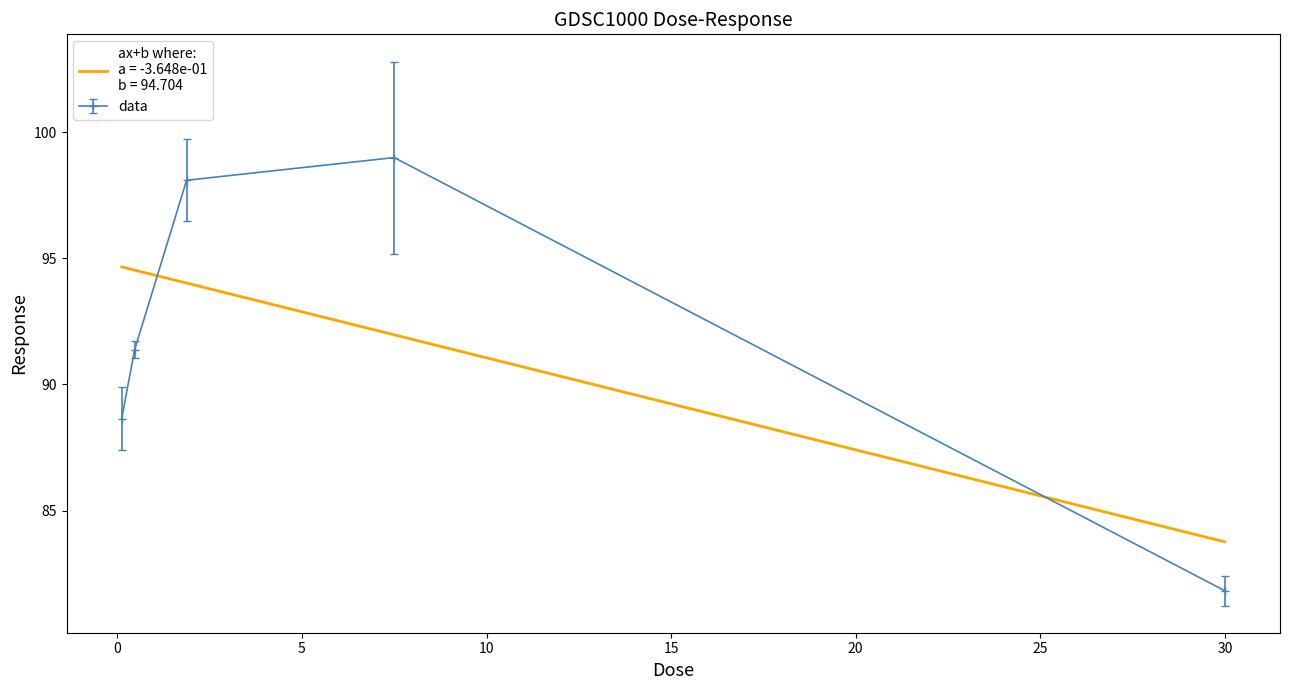

What is the value of the data point at the 3rd from the left?

98.1